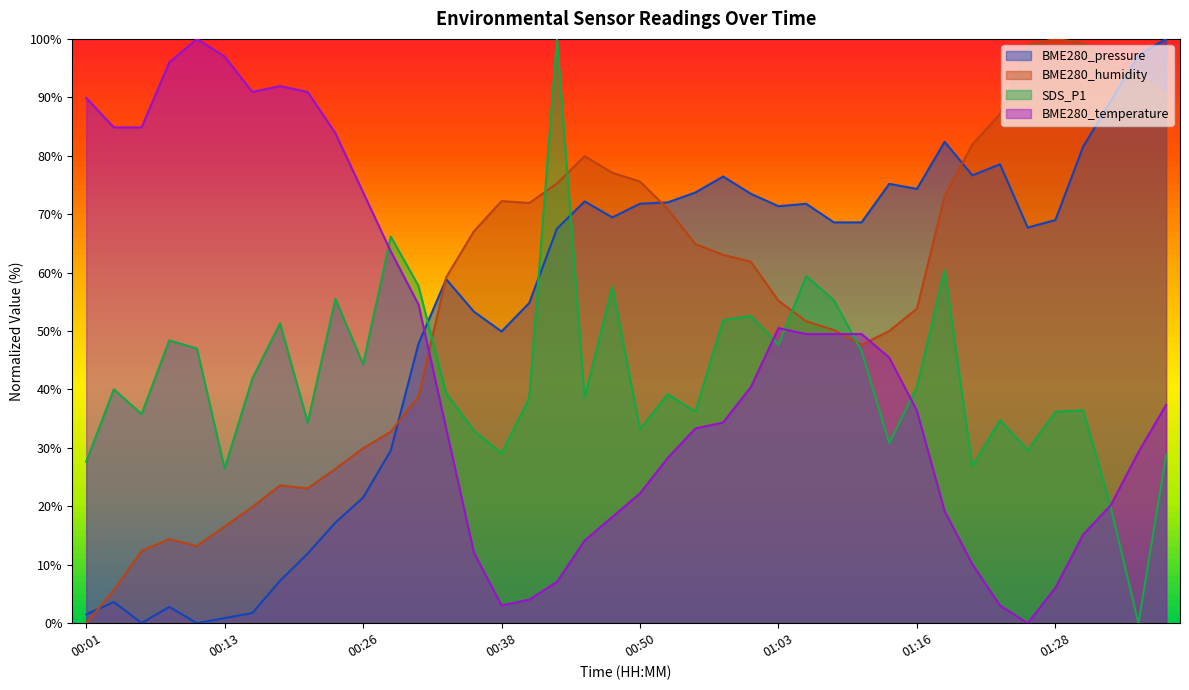

True or false: BME280_temperature and BME280_pressure intersect in this chart.

True